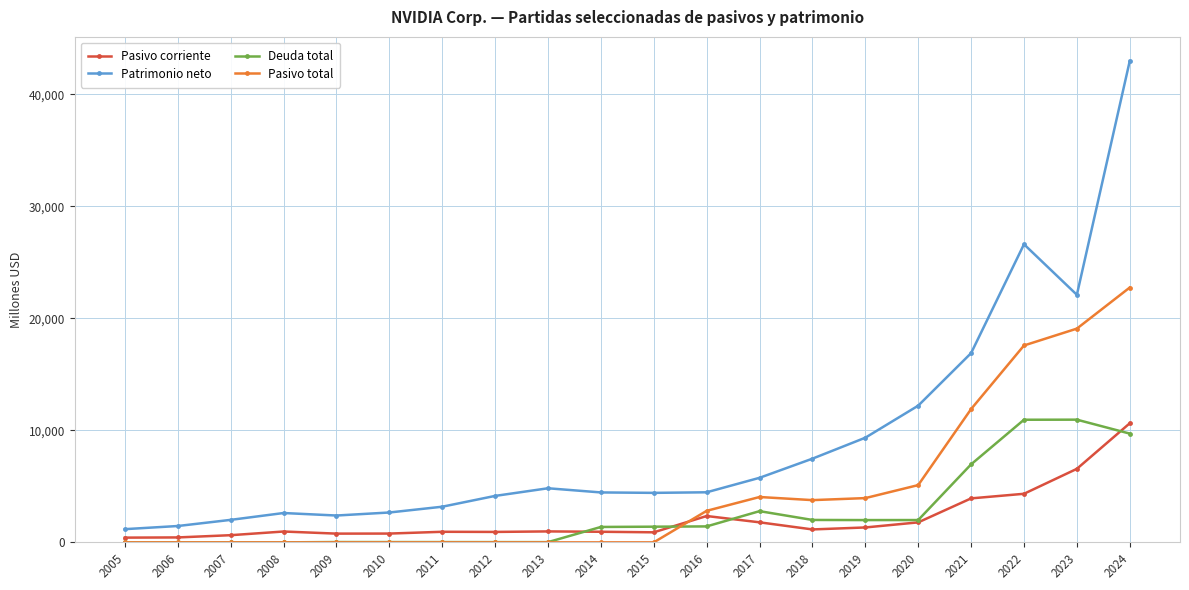

Is the value of Pasivo corriente at 2018 greater than the value of Deuda total at 2023?

No